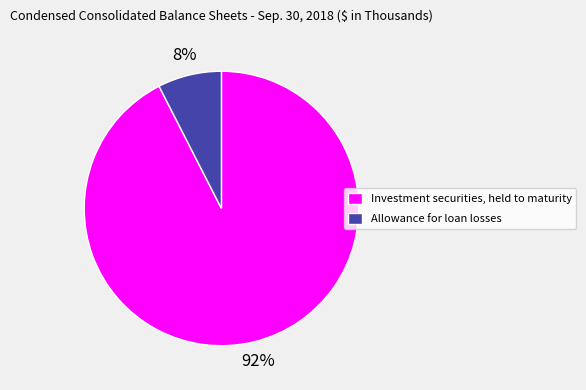

To the nearest percent, what is the average slice percentage?

50%